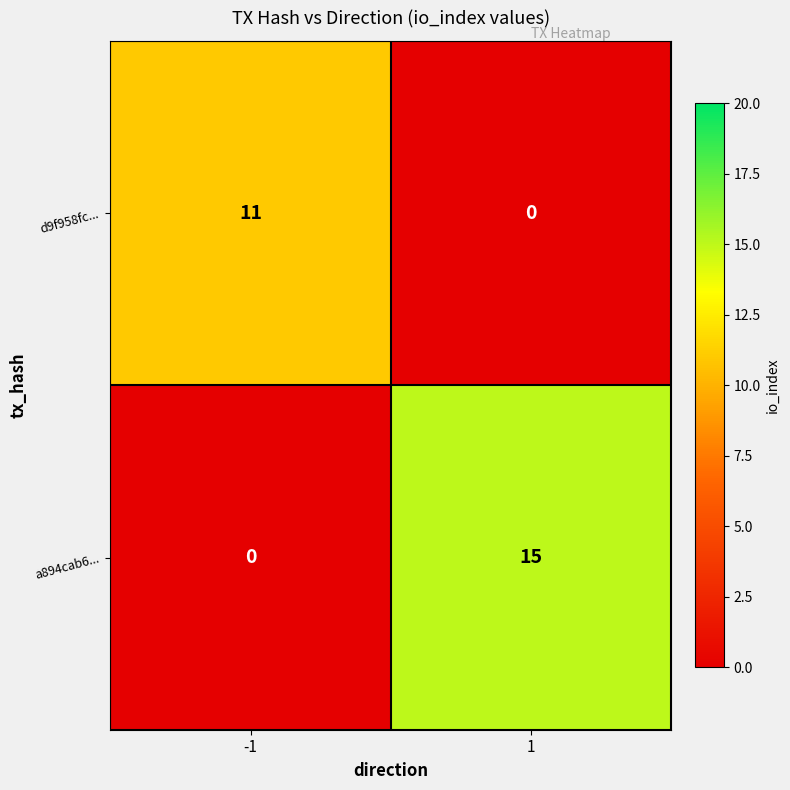

Rank the series by their average value, from lowest to highest.

d9f958fc..., a894cab6...